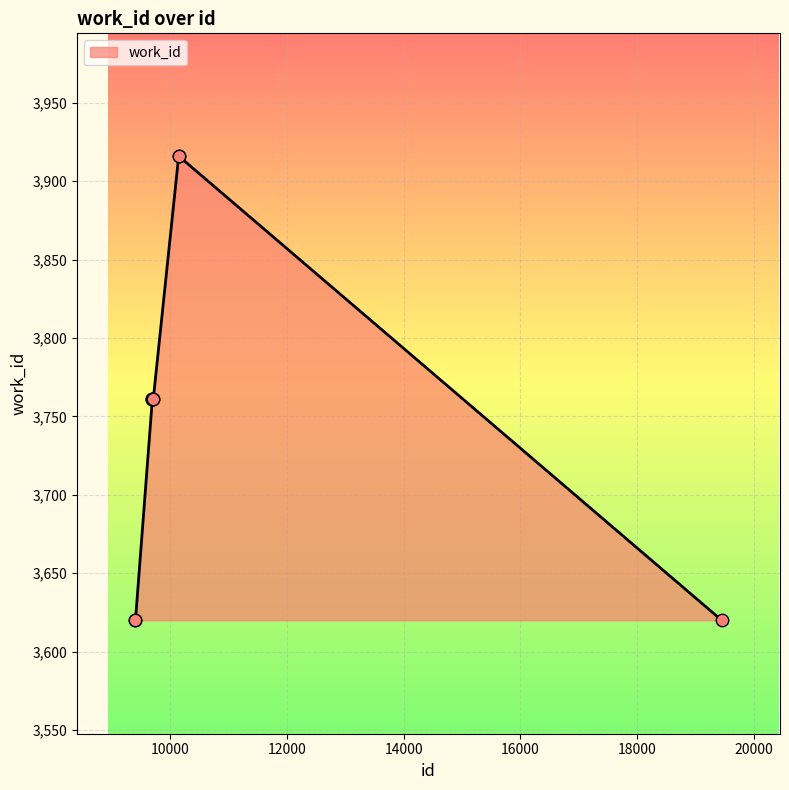

What is the greatest value displayed?

3916